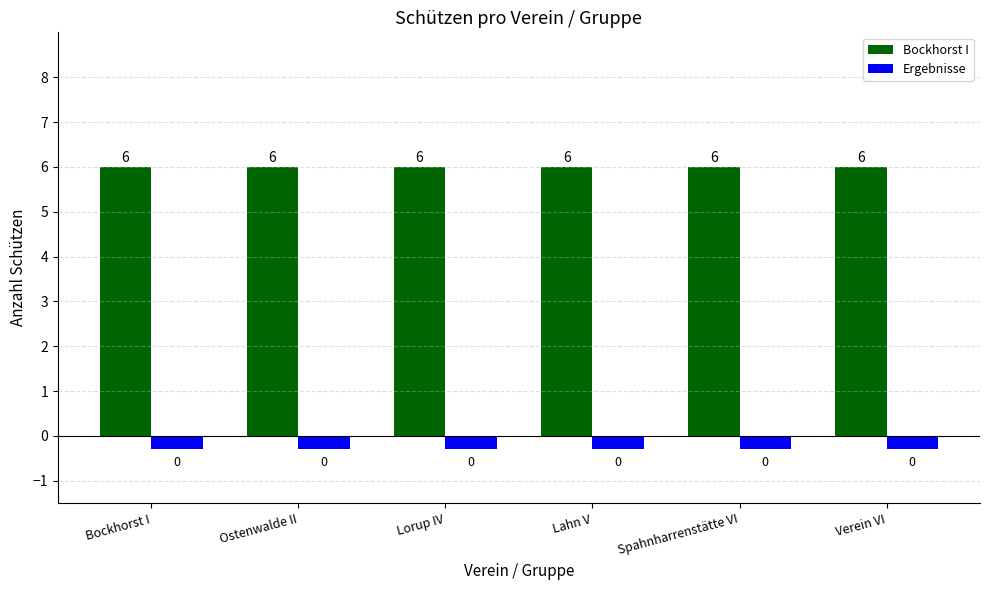

Rank the series by their maximum value, from lowest to highest.

Ergebnisse, Bockhorst I